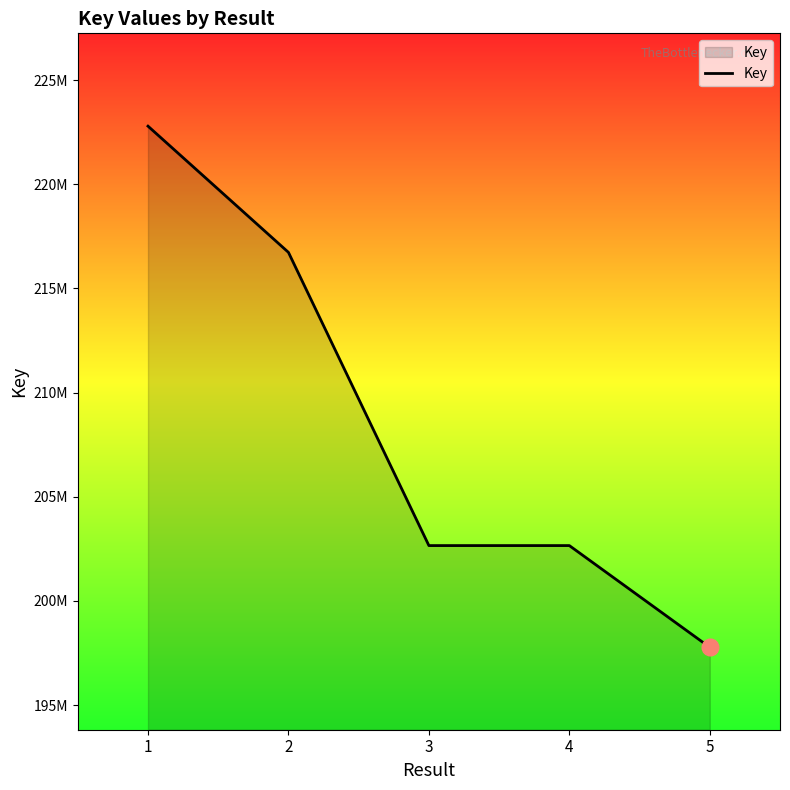

Does the chart have visible grid lines?

No